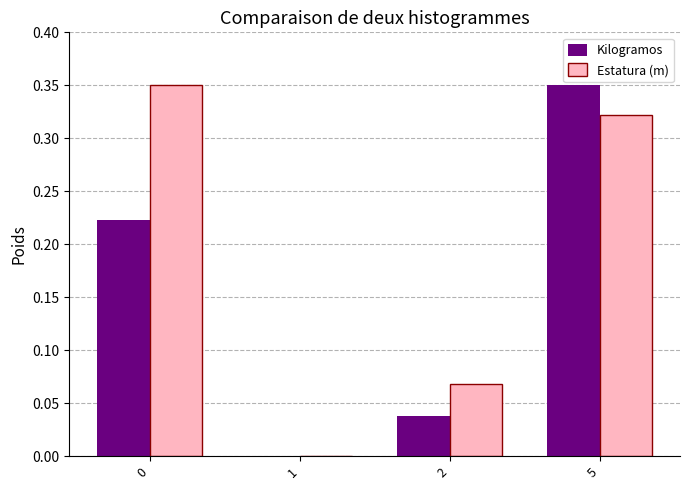

What is the sum of the Kilogramos values at 0 and 5?

0.6